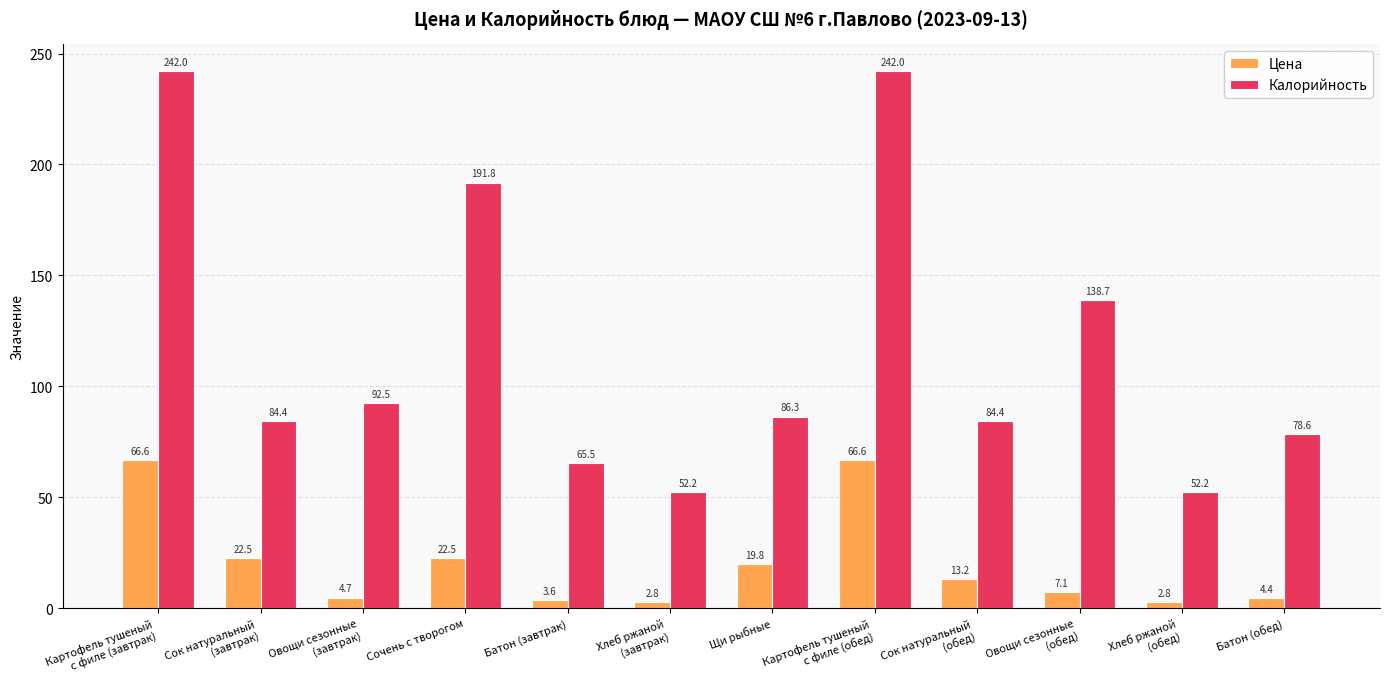

What is the difference between the maximum and minimum values in the Цена series?

63.9